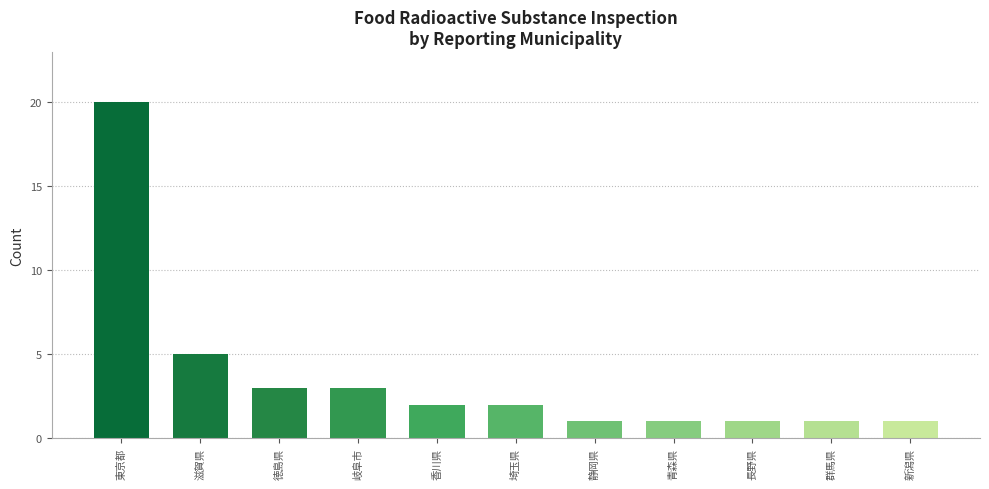

Where does the data first go above 2?

東京都